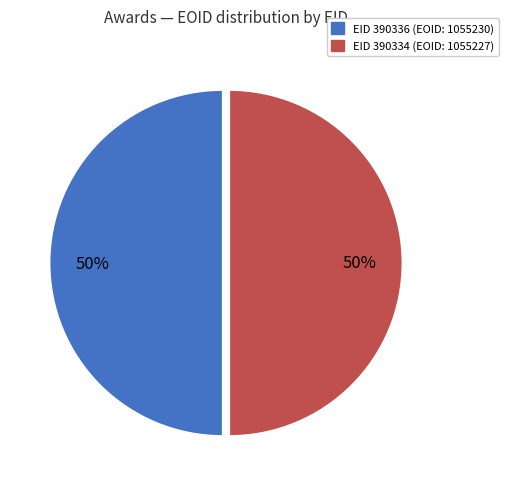

To the nearest percent, what is the average slice percentage?

50%